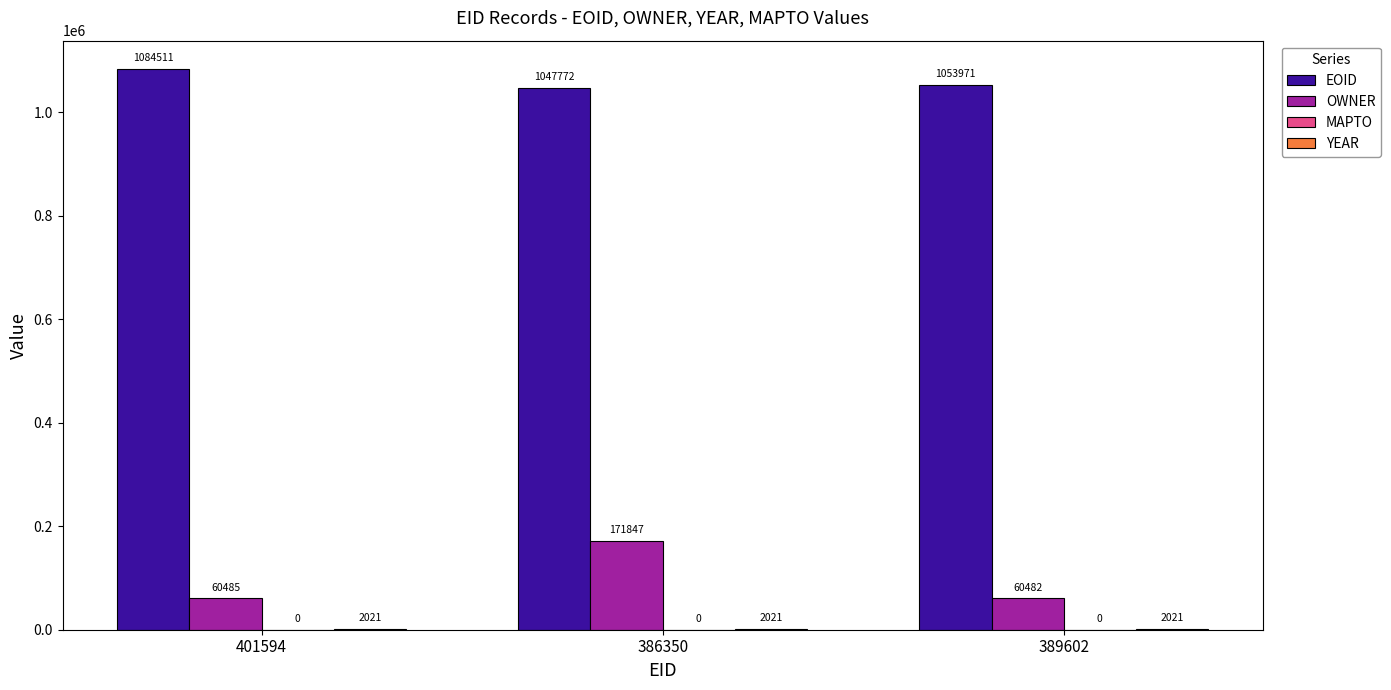

Count the number of data series in this chart.

3